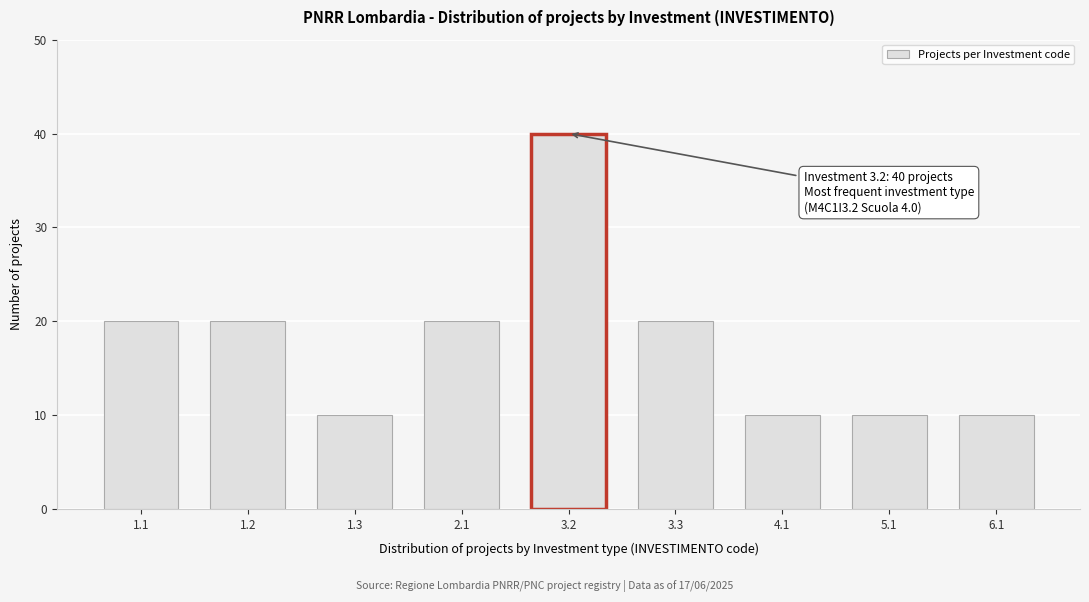

Reading left to right, list all the values displayed in this chart.

1.1=20	1.2=20	1.3=10	2.1=20	3.2=40	3.3=20	4.1=10	5.1=10	6.1=10